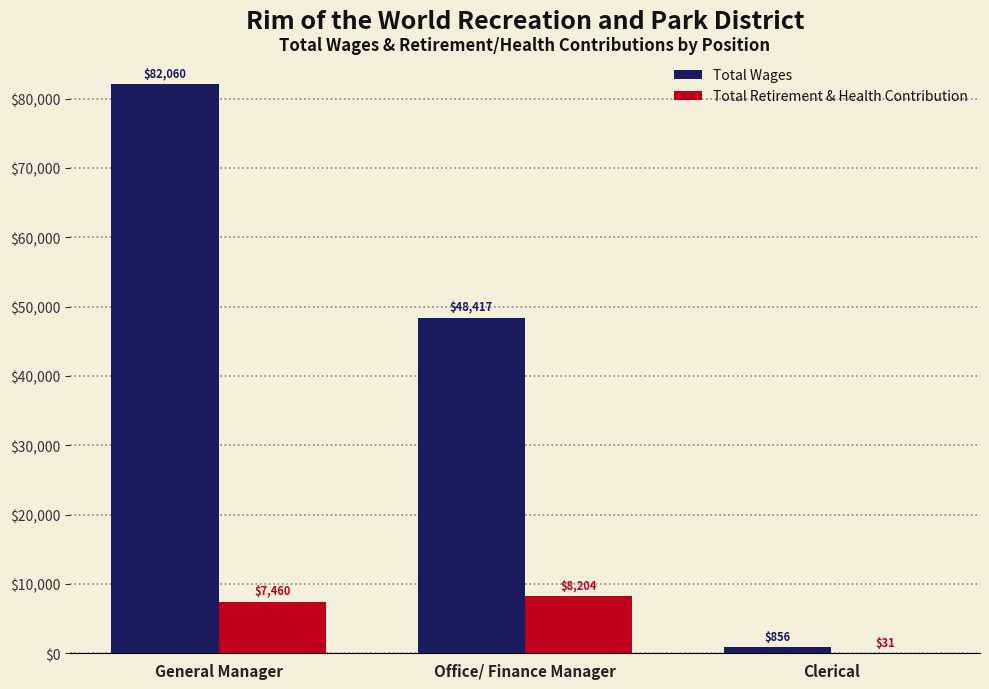

Reading right to left, transcribe all the data shown in this chart.

Total Wages: 856	48417	82060
Total Retirement & Health Contribution: 31	8204	7460